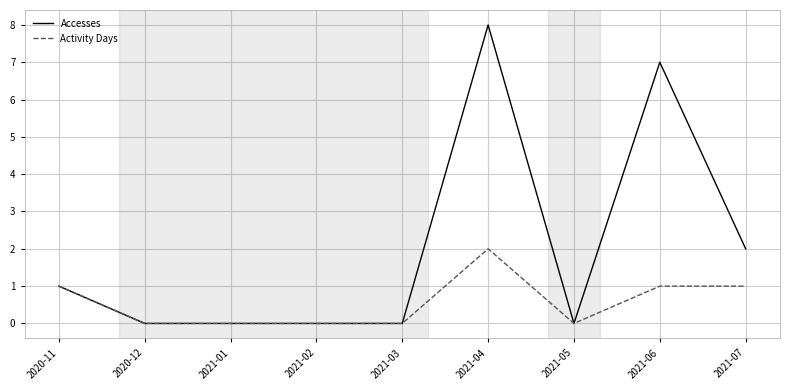

The value of Accesses at 2021-05 is 0. True or false?

True